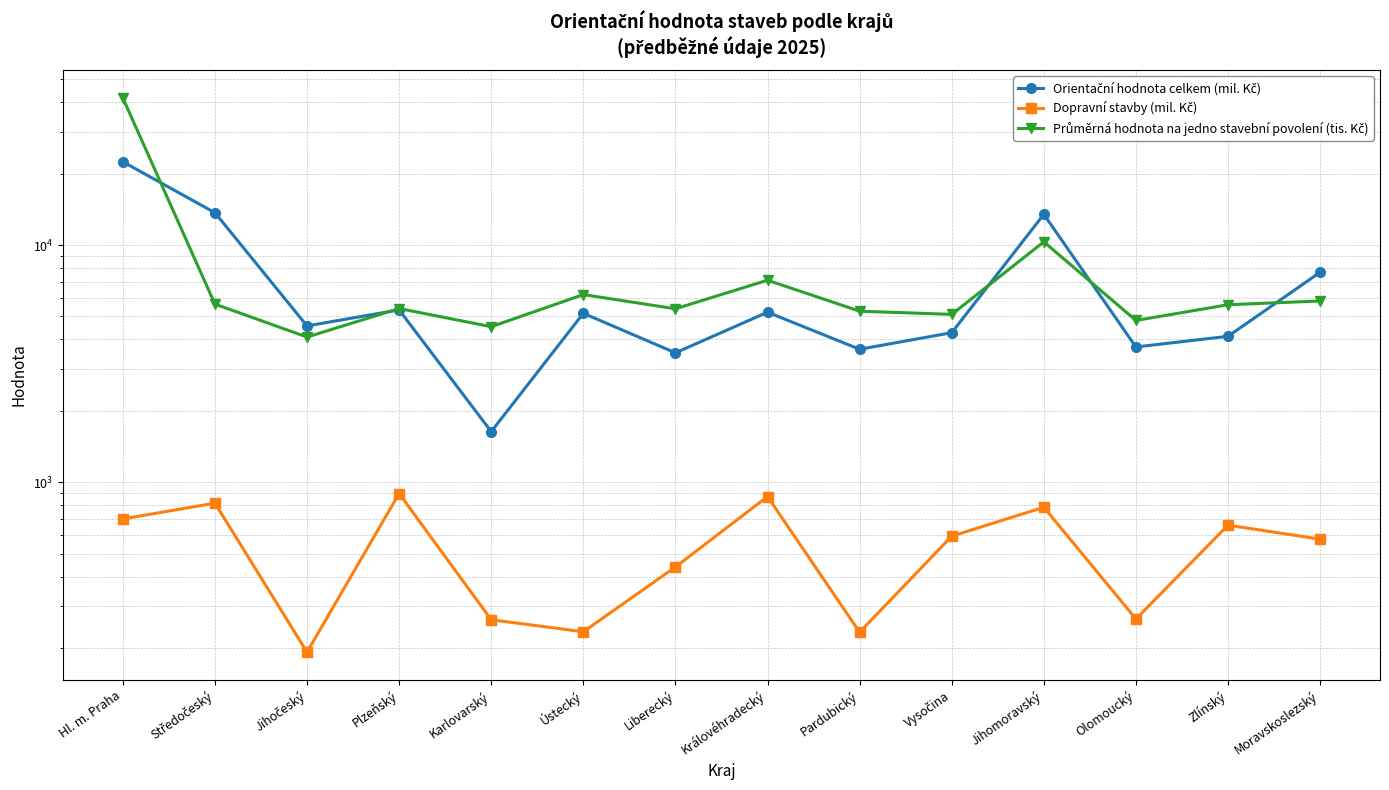

True or false: Dopravní stavby (mil. Kč) has more than 2 points higher than both neighbors.

True